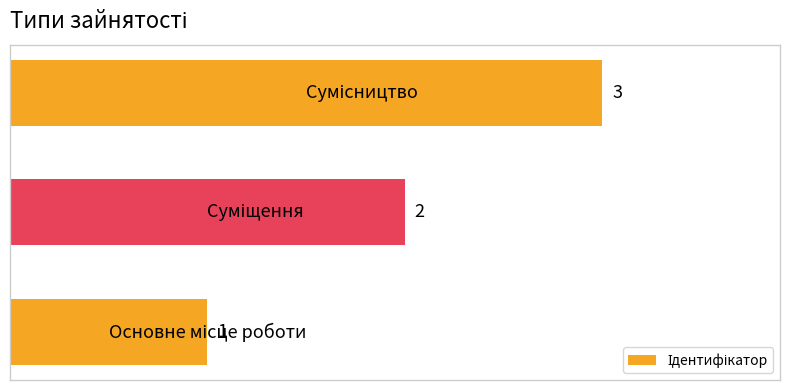

How many values are between 1 and 3?

3